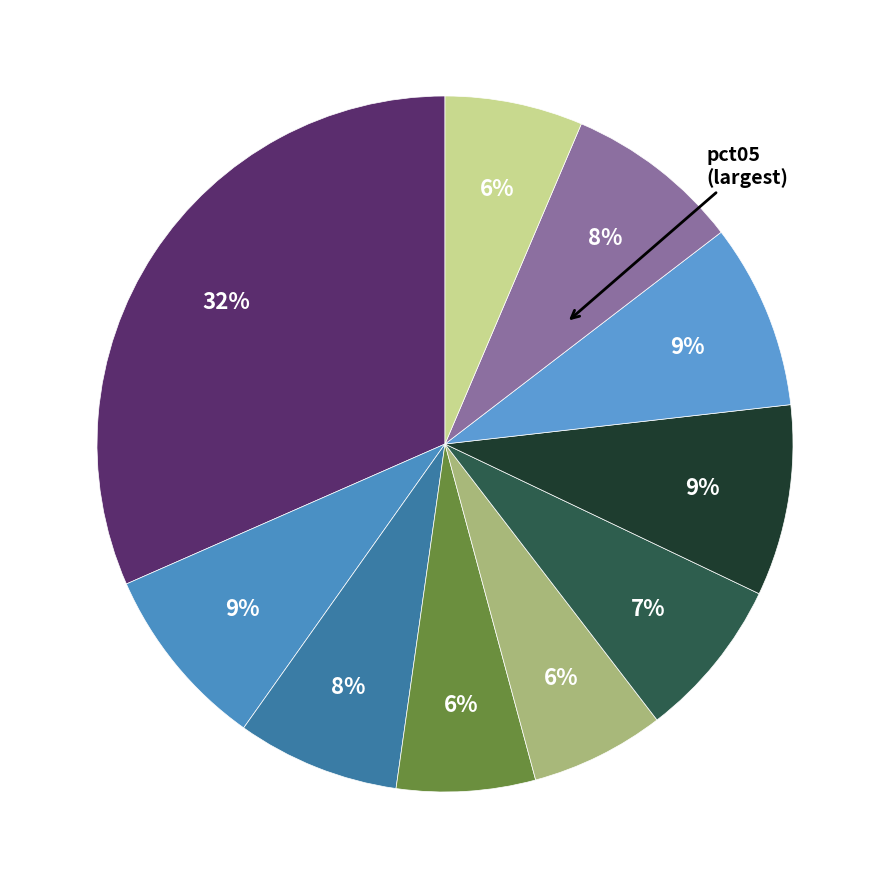

How many slices are in this pie chart?

10